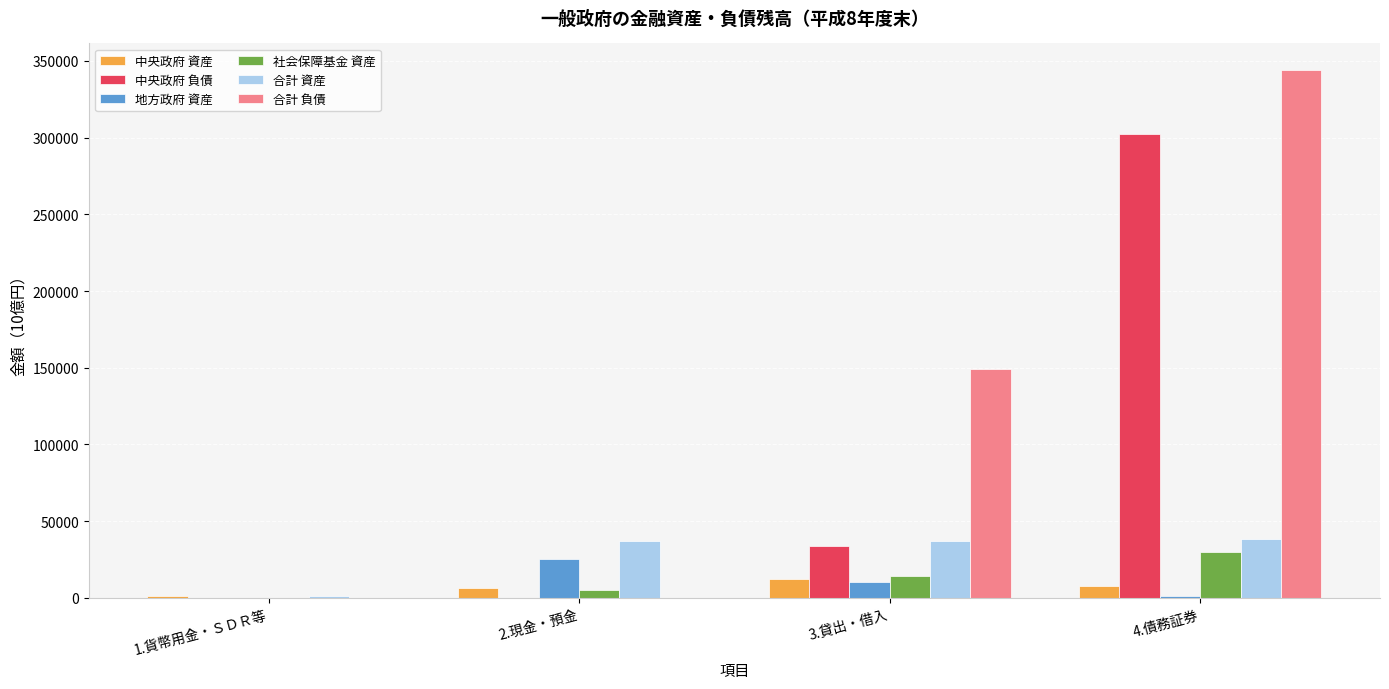

At which label is 合計 負債 closest to 172097?

3.貸出・借入